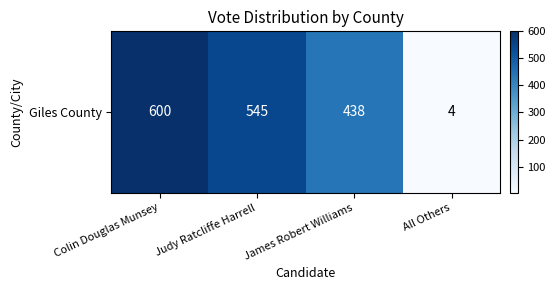

What is the sum of all values?

1587